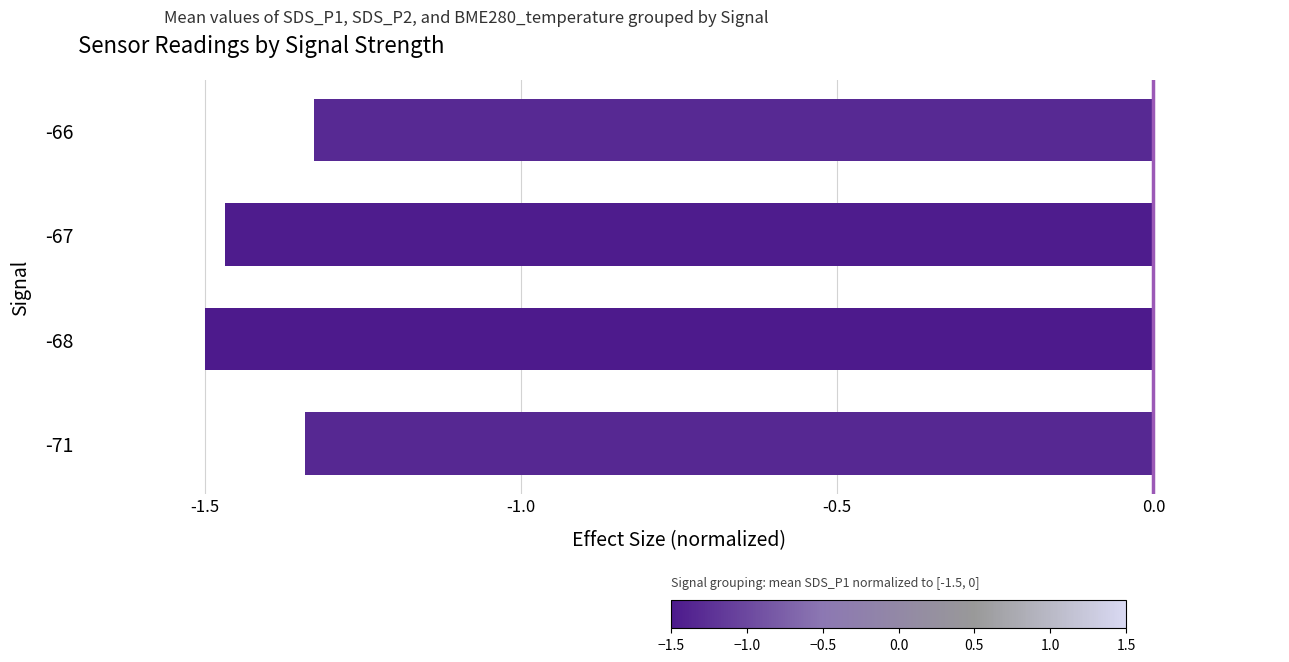

How many bars are there in total?

4